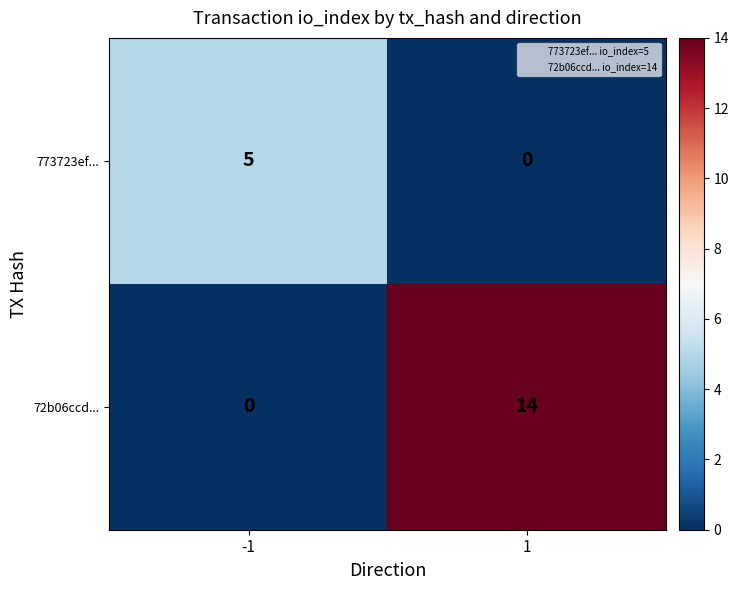

Rank the series at -1 from lowest to highest value.

72b06ccd..., 773723ef...